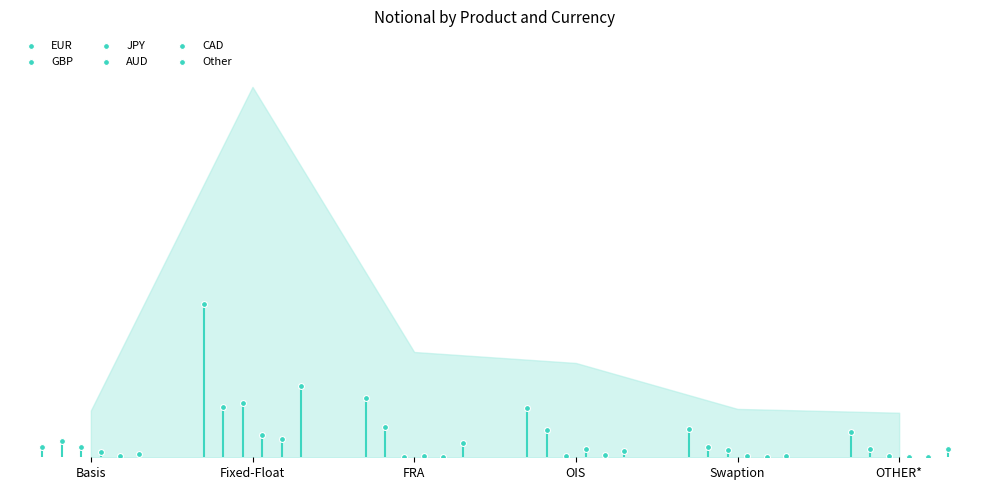

Which series has the widest spread of Y values?

EUR